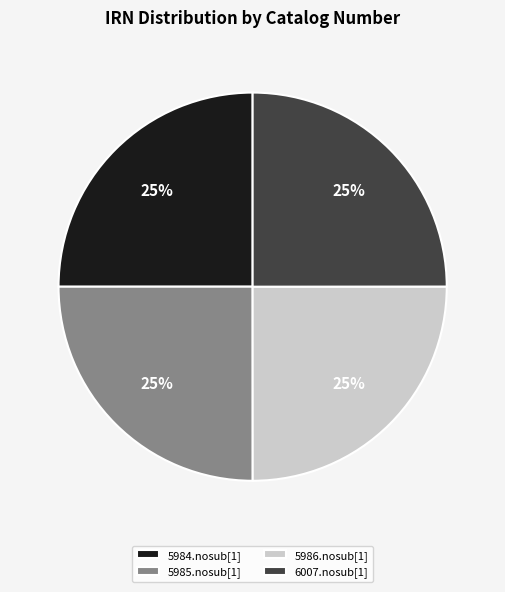

Is there any slice that represents more than half of the pie?

No